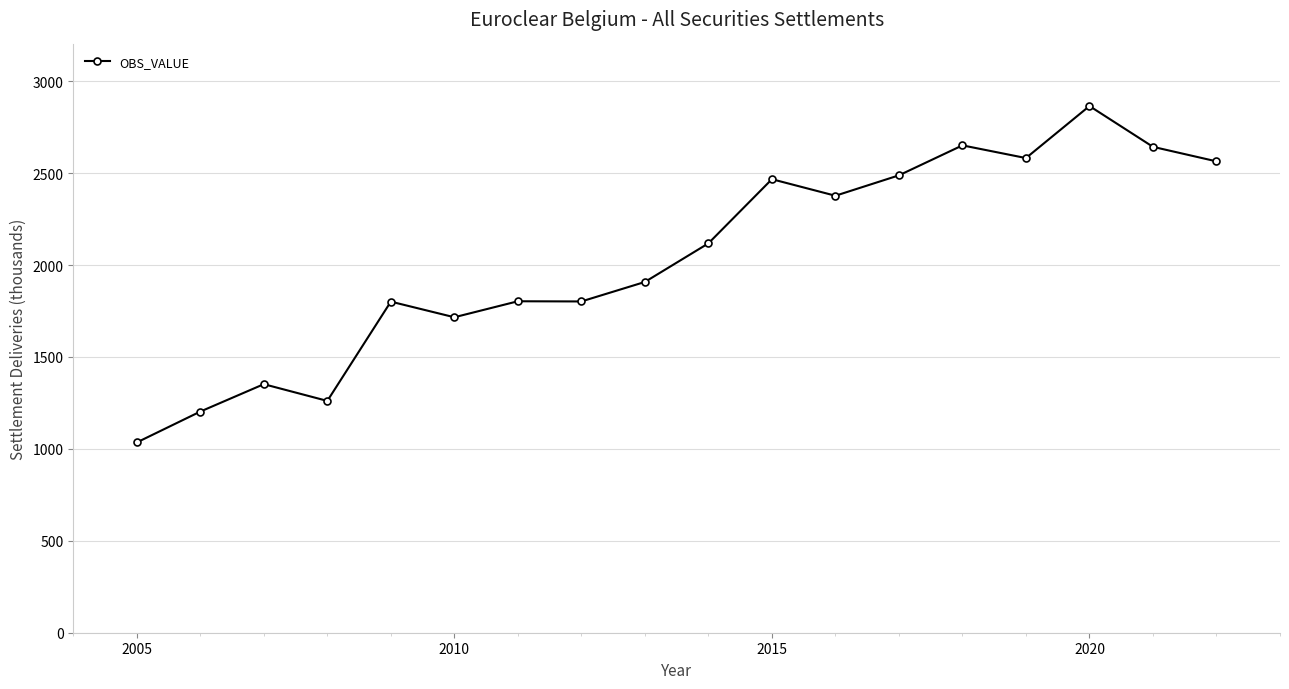

Does the chart have visible grid lines?

Yes